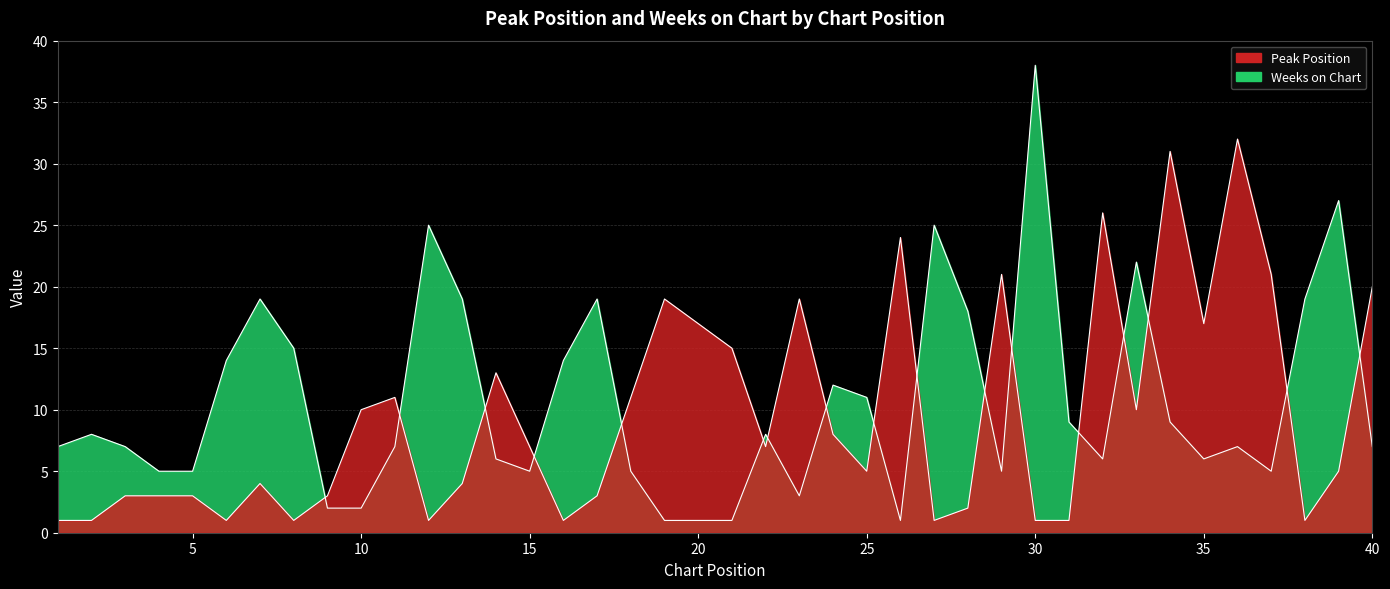

Which series has the widest spread of values?

Weeks on Chart